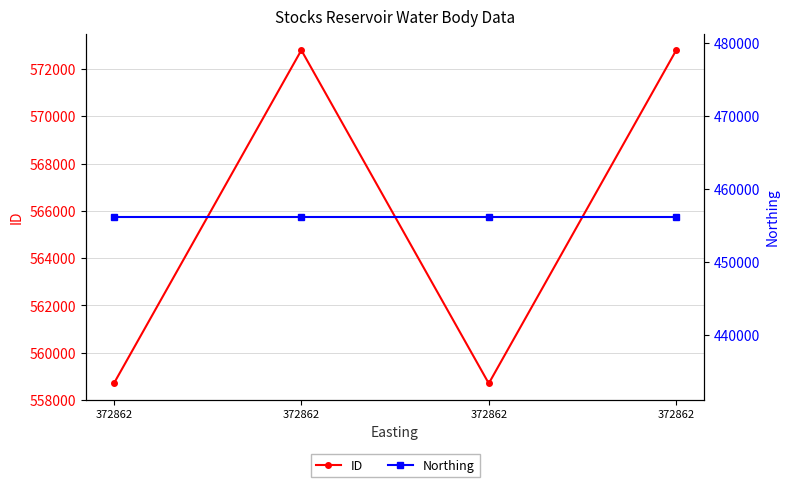

What is the value of the ID point at the 1st from the left?

558702